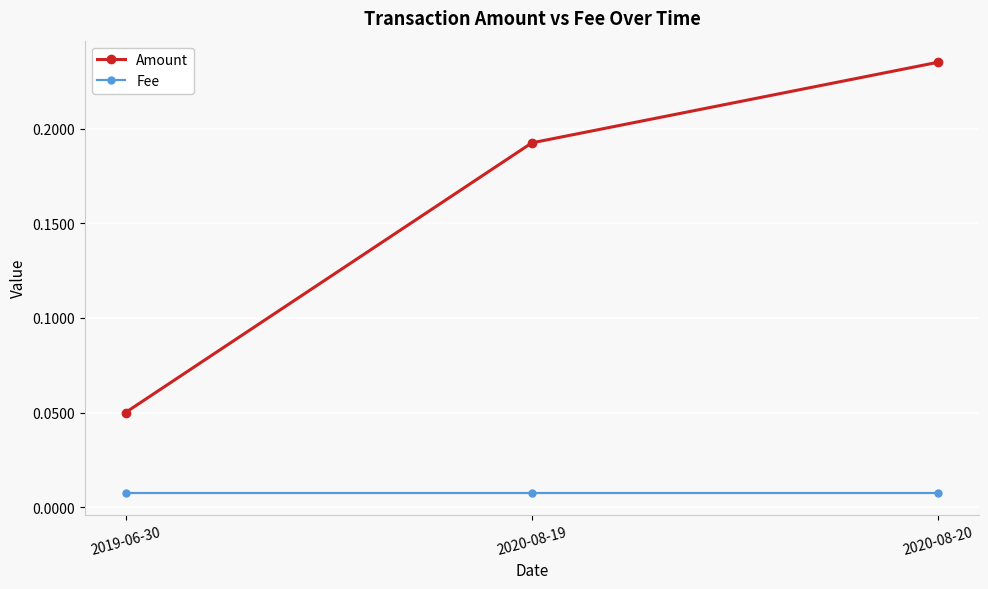

Which category has the lowest value in the Amount series?

2019-06-30